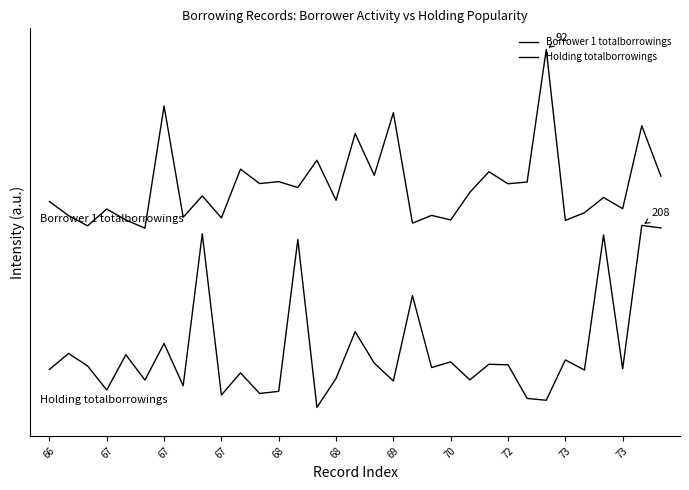

Is this an area chart (filled region under the line)?

No